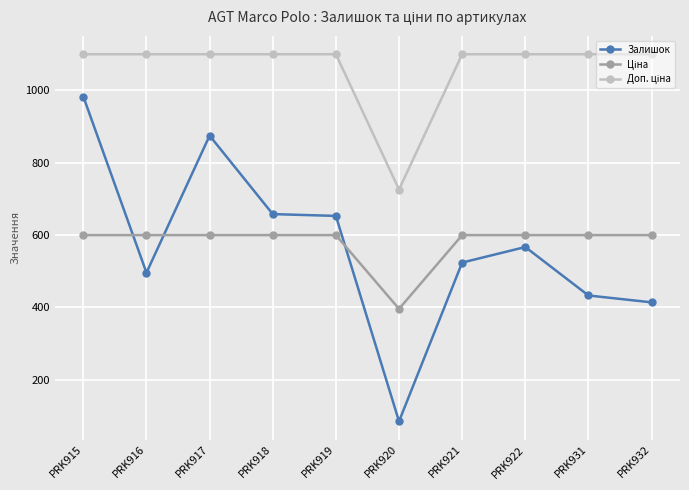

Where is the first local maximum for Залишок?

PRK917